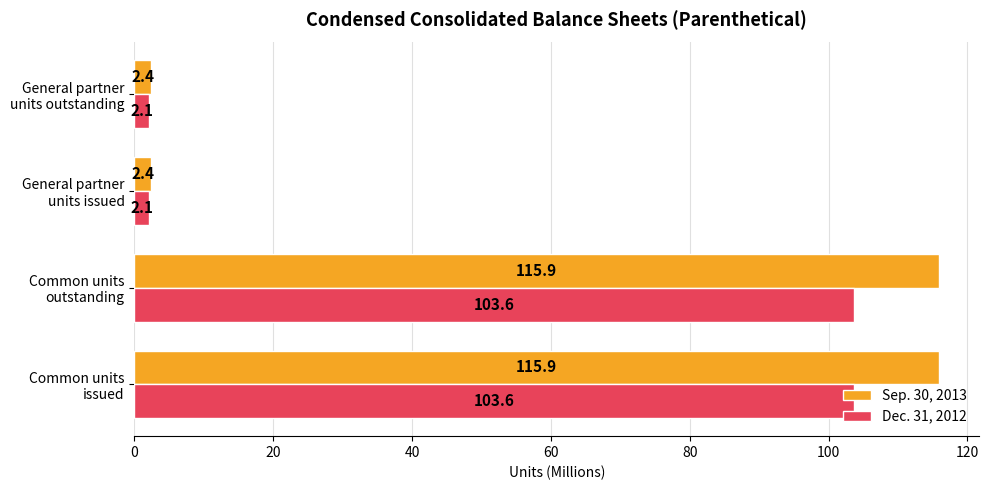

Rank the series by their average value, from lowest to highest.

Dec. 31, 2012, Sep. 30, 2013